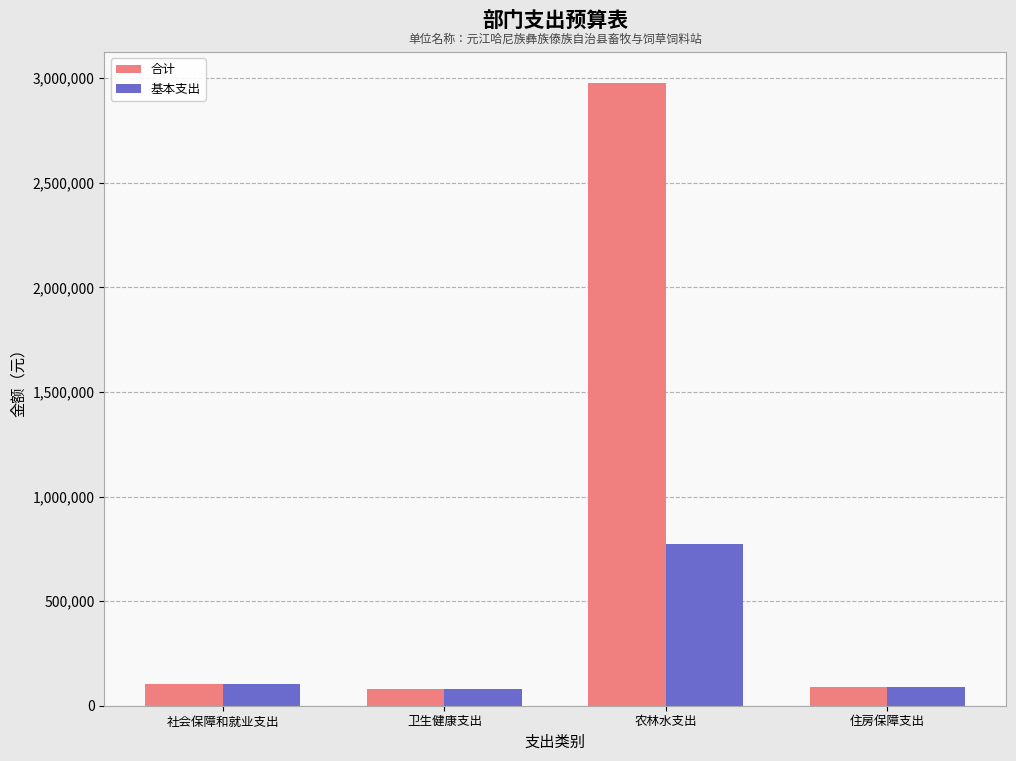

What is the label of the 1st bar from the right?

住房保障支出